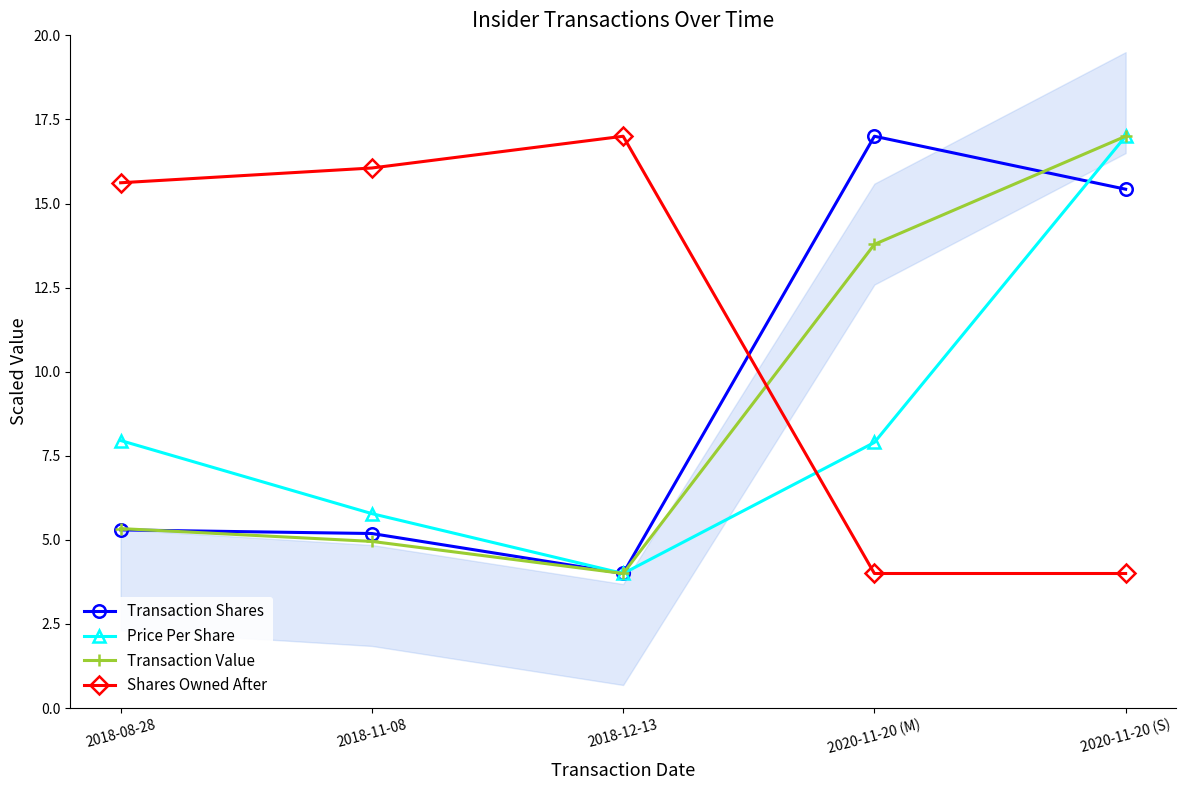

Is it true that Shares Owned After equals 4.0 at 2020-11-20 (S)?

True